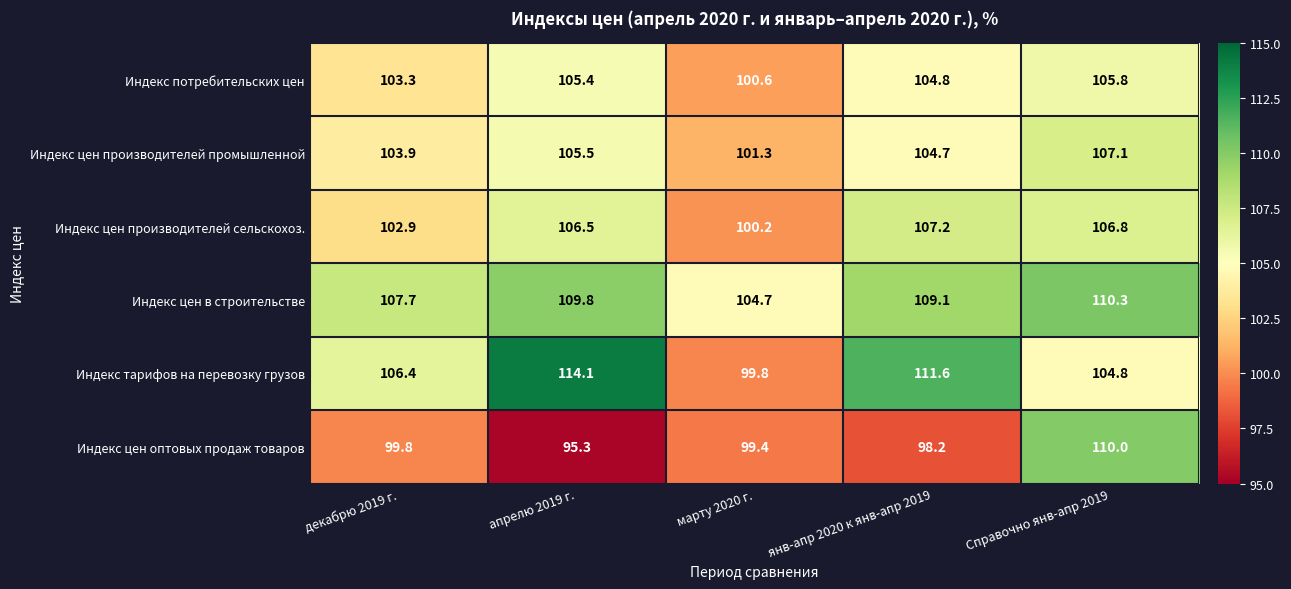

Which series has the largest total across all categories?

Индекс цен в строительстве